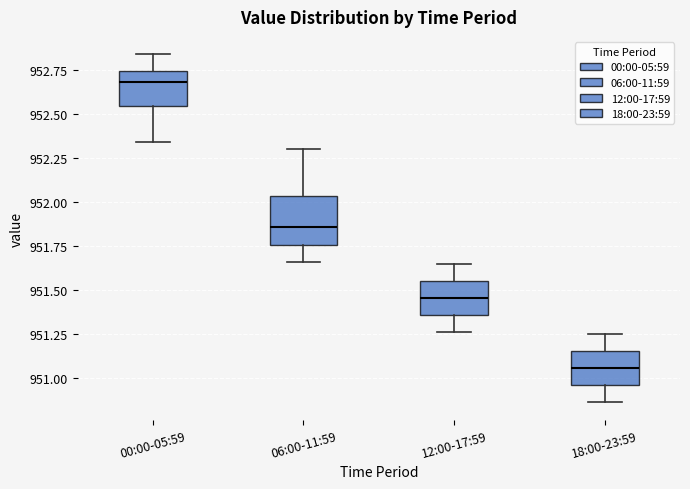

Reading left to right, transcribe this box plot: for each box, give where its median line is, the range the box spans, and where its two whiskers end, as read against the y-axis. The values are not printed on the chart, so give them approximately, as read against the axis.

00:00-05:59: median 952.70, box 952.55 to 952.75, whiskers 952.35 to 952.85
06:00-11:59: median 951.85, box 951.75 to 952.05, whiskers 951.65 to 952.30
12:00-17:59: median 951.45, box 951.35 to 951.55, whiskers 951.25 to 951.65
18:00-23:59: median 951.05, box 950.95 to 951.15, whiskers 950.85 to 951.25